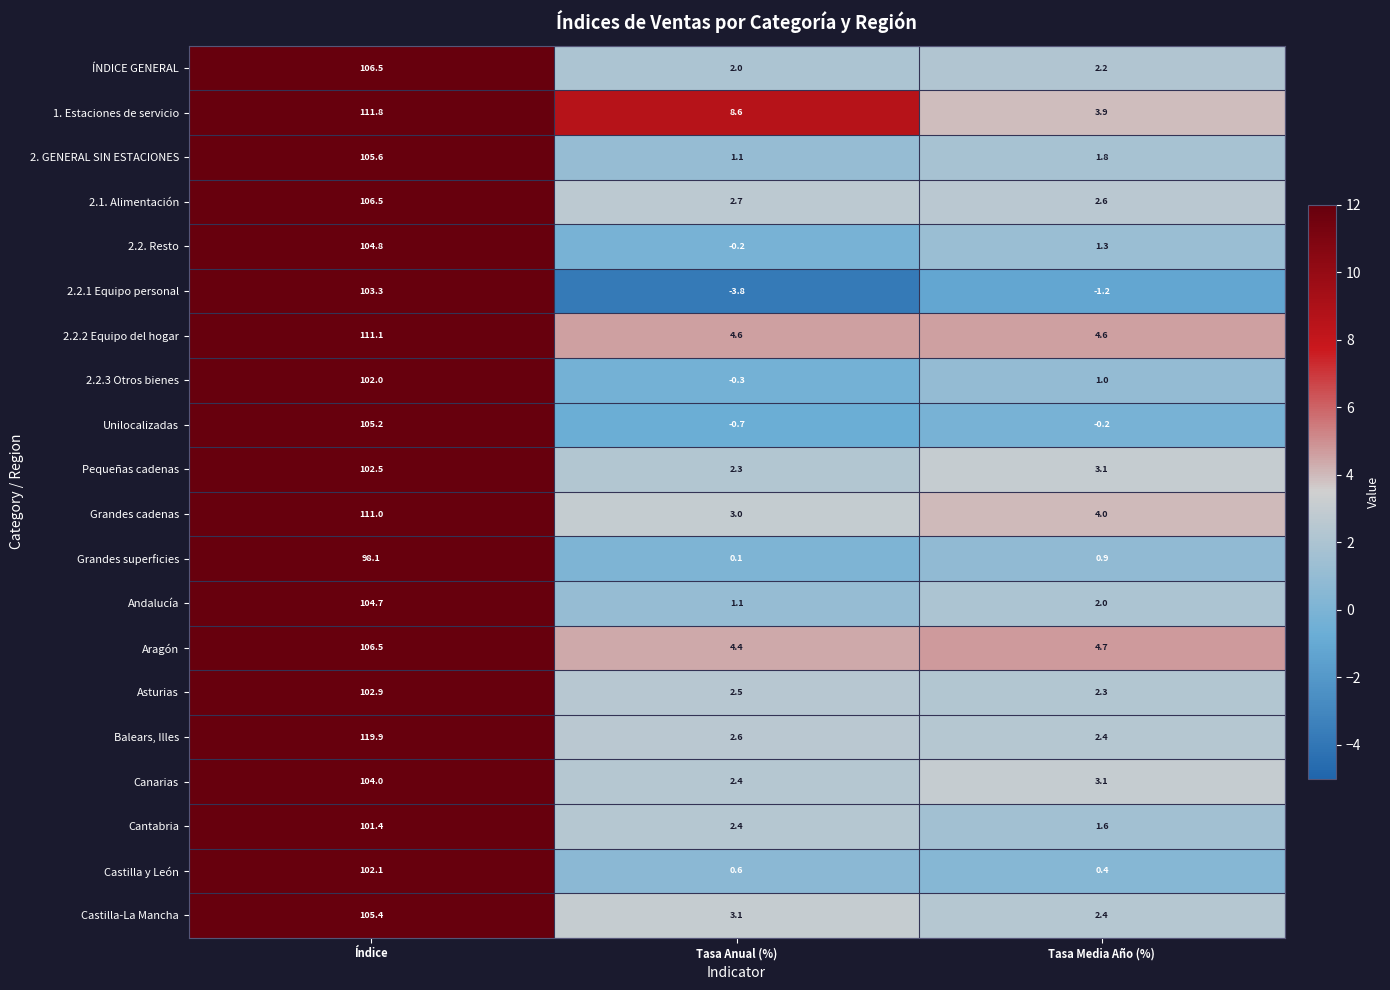

What is the difference between the 2.2.1 Equipo personal values at Tasa Anual (%) and Tasa Media Año (%)?

2.6